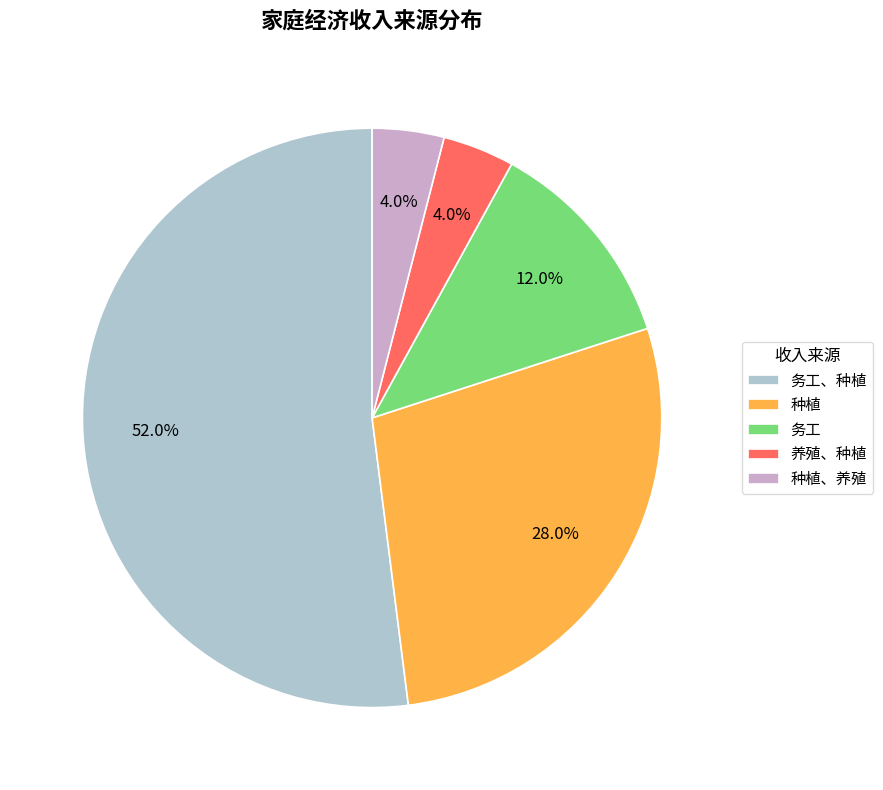

What is the ratio of the value at 务工、种植 to the value at 养殖、种植?

13.0